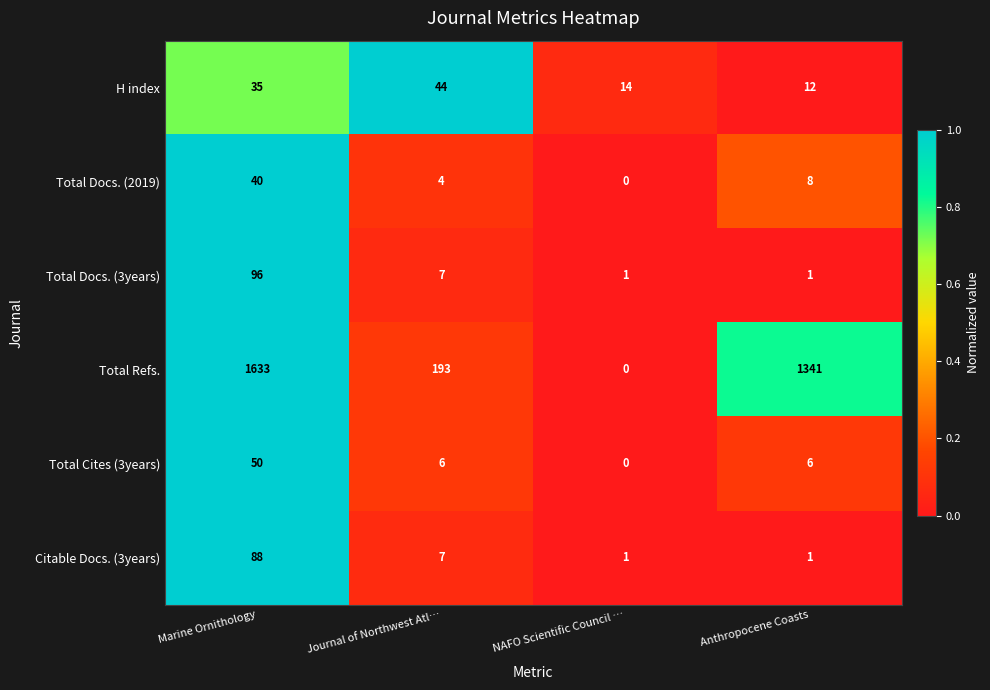

At which label does Total Refs. first exceed 1341?

Marine Ornithology